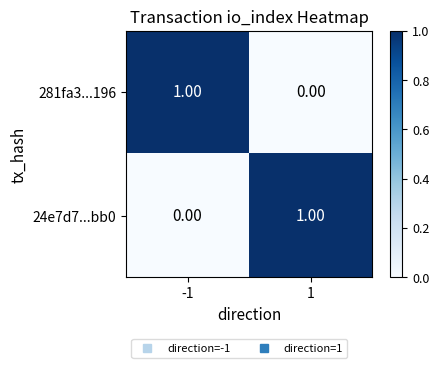

Rank the series at -1 from lowest to highest value.

24e7d7...bb0, 281fa3...196